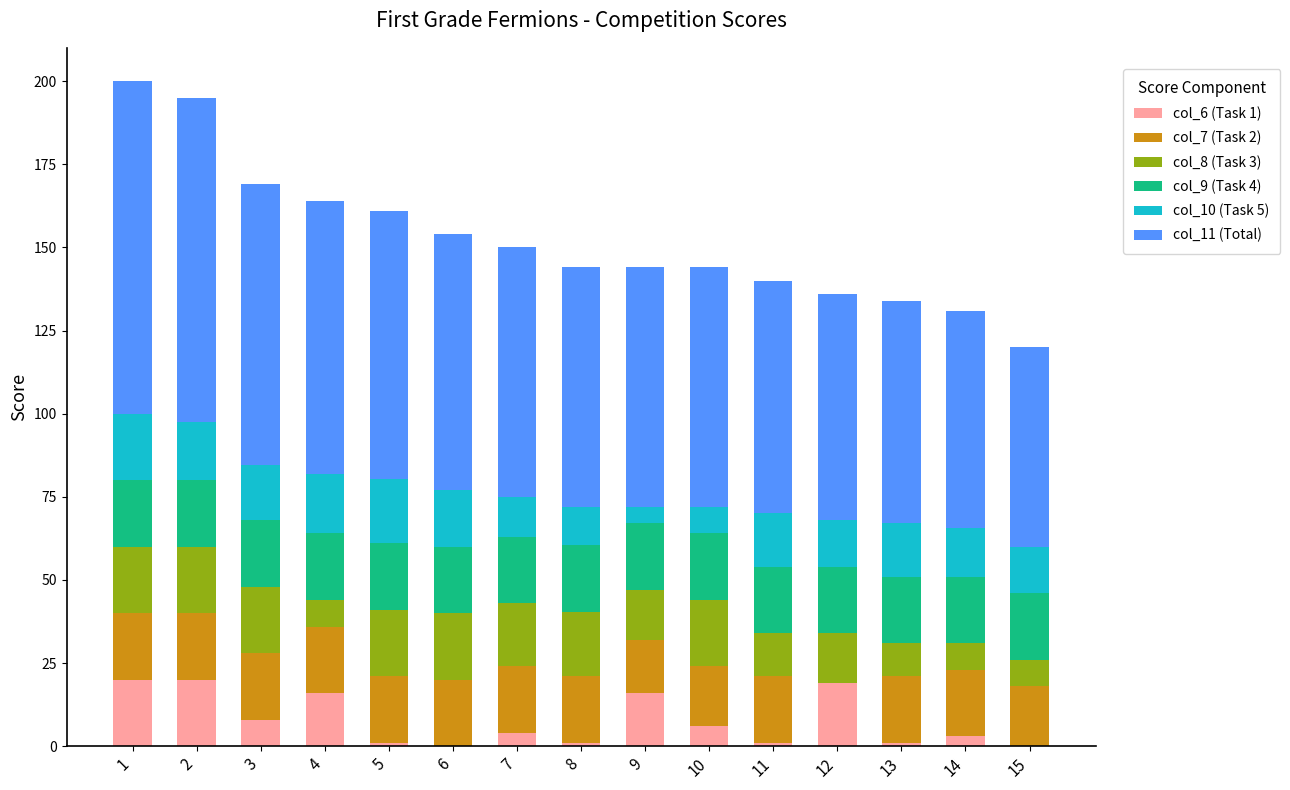

Is it true that col_6 (Task 1) equals 0.0 at 6?

True